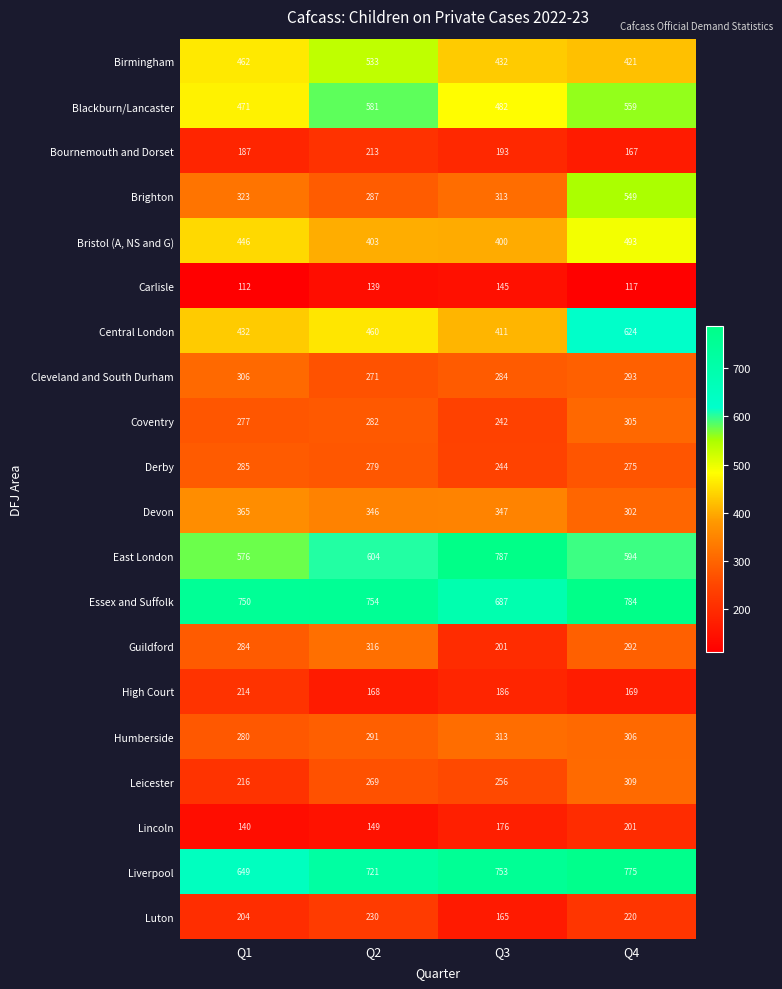

True or false: Coventry has a value of 277 at Q1.

True